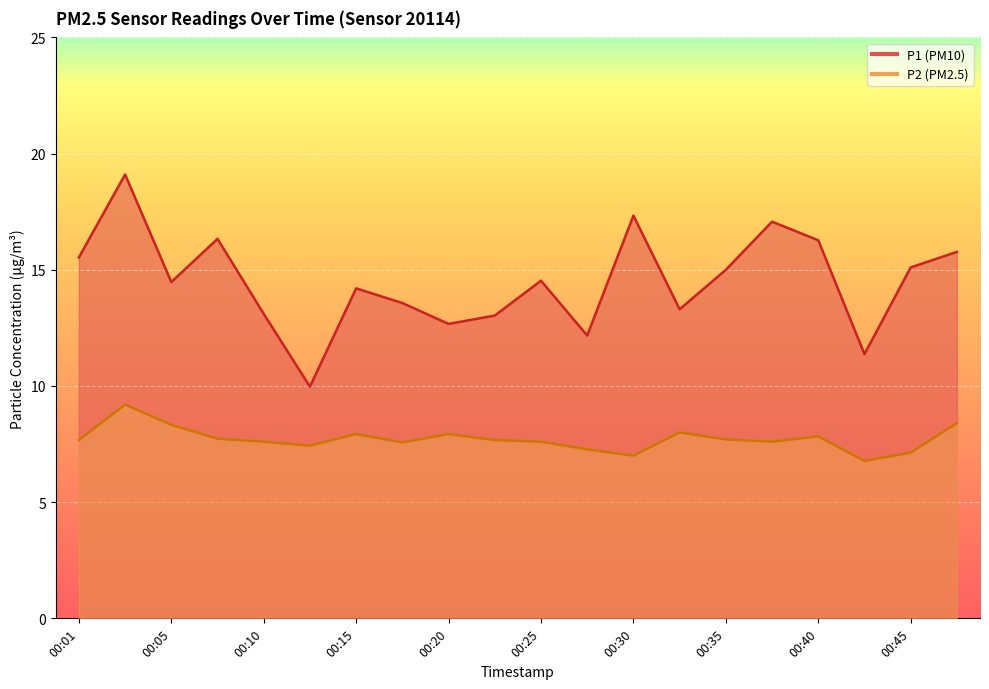

Reading left to right, list all the values displayed in this chart.

P1: 15.5	19.1	14.5	16.3	13.1	10.0	14.2	13.6	12.7	13.0	14.5	12.2	17.3	13.3	15.0	17.1	16.3	11.4	15.1	15.8
P2: 7.7	9.2	8.3	7.7	7.6	7.4	7.9	7.6	7.9	7.7	7.6	7.3	7.0	8.0	7.7	7.6	7.8	6.8	7.1	8.4